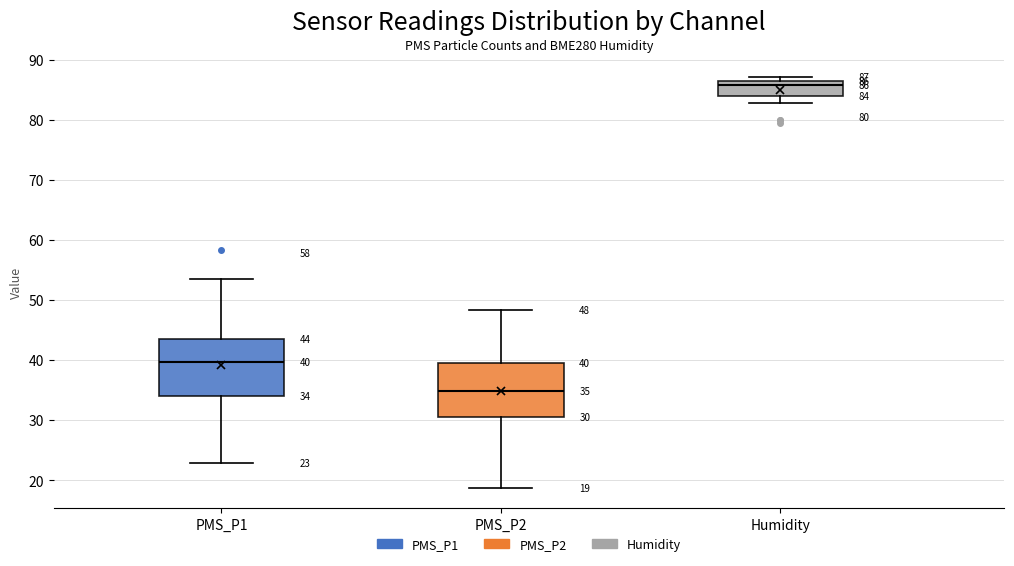

Which box's median line is the lowest?

PMS_P2